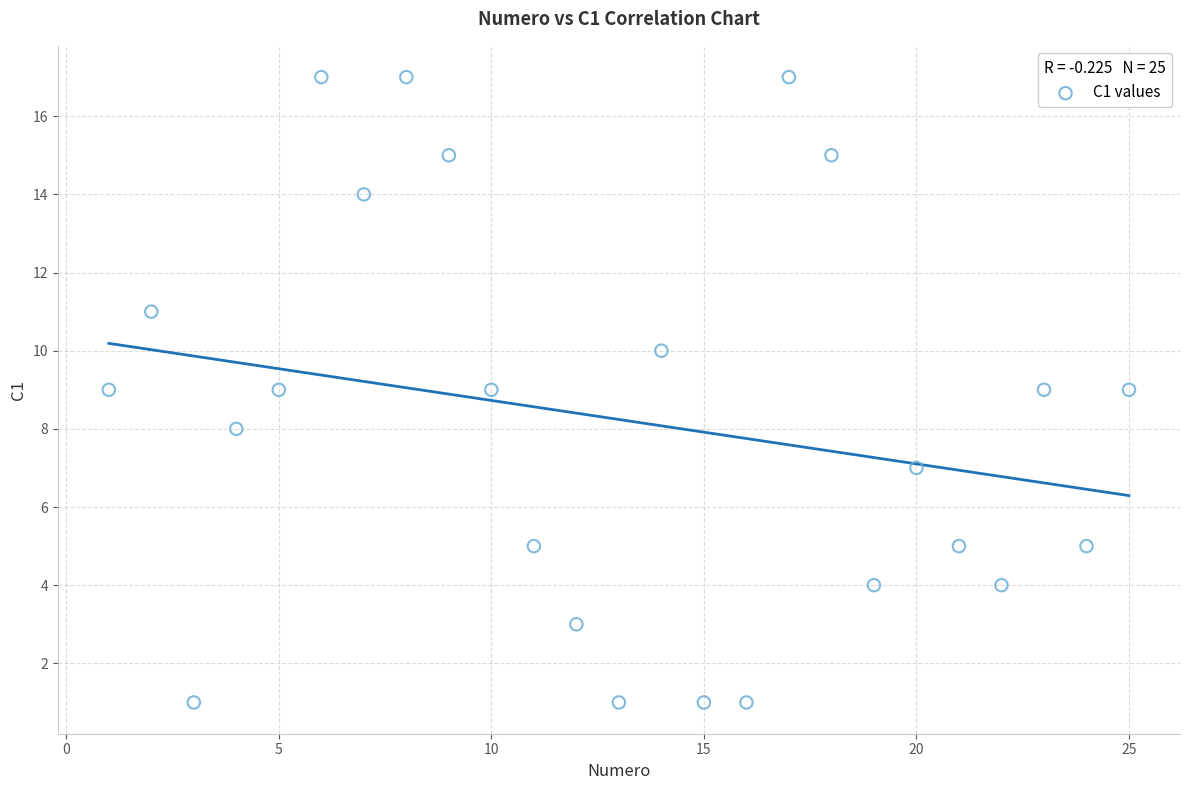

What is the range of Y values (max minus min)?

16